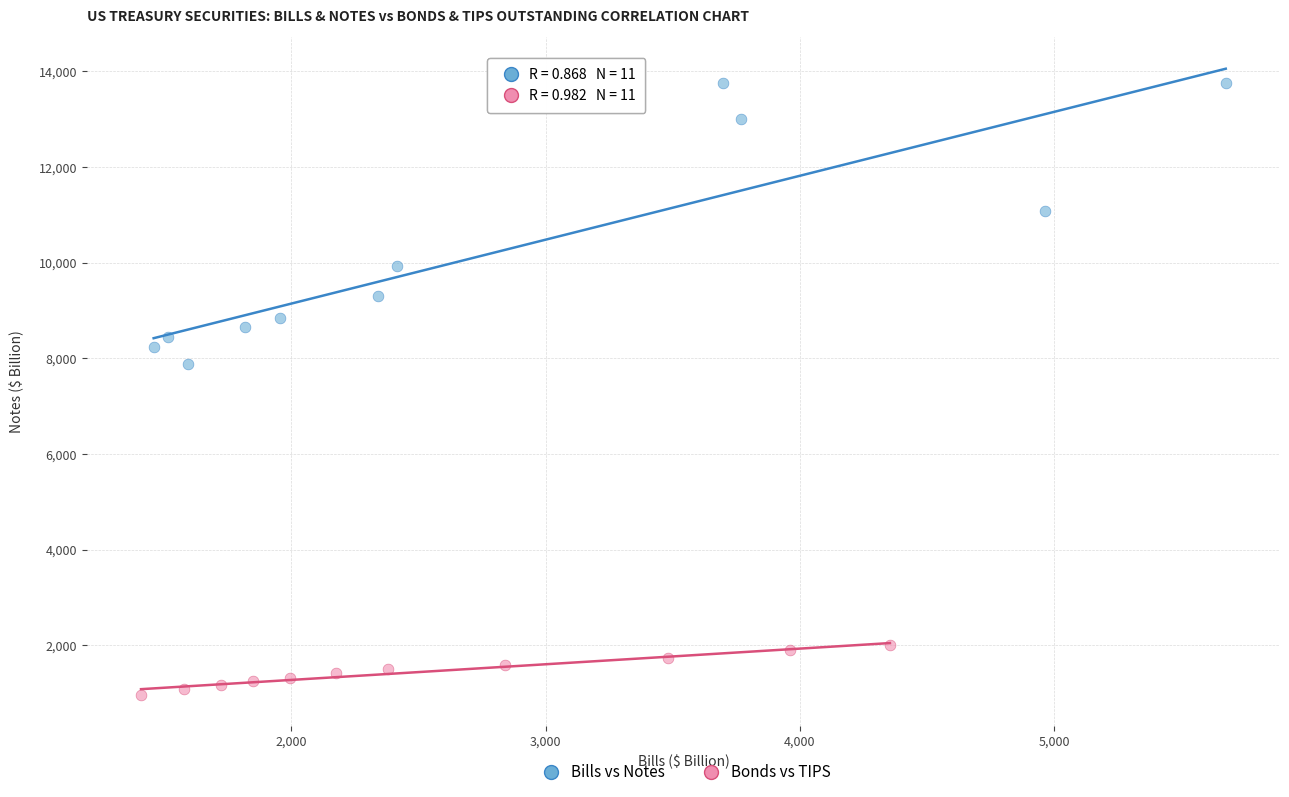

Which series contains the highest Y value?

Bills vs Notes